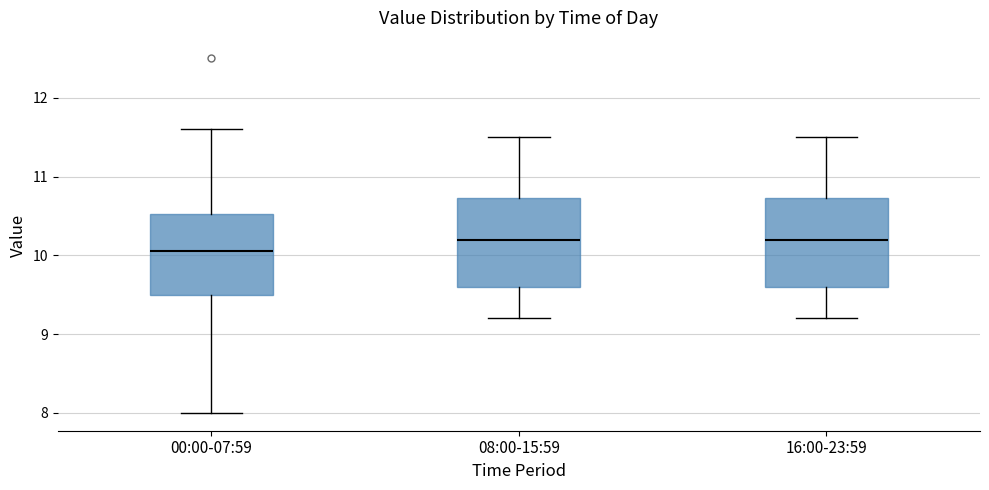

Where is the lower edge of the box for 00:00-07:59 on the y-axis? The values are not printed on the chart, so give them approximately, as read against the axis.

9.5